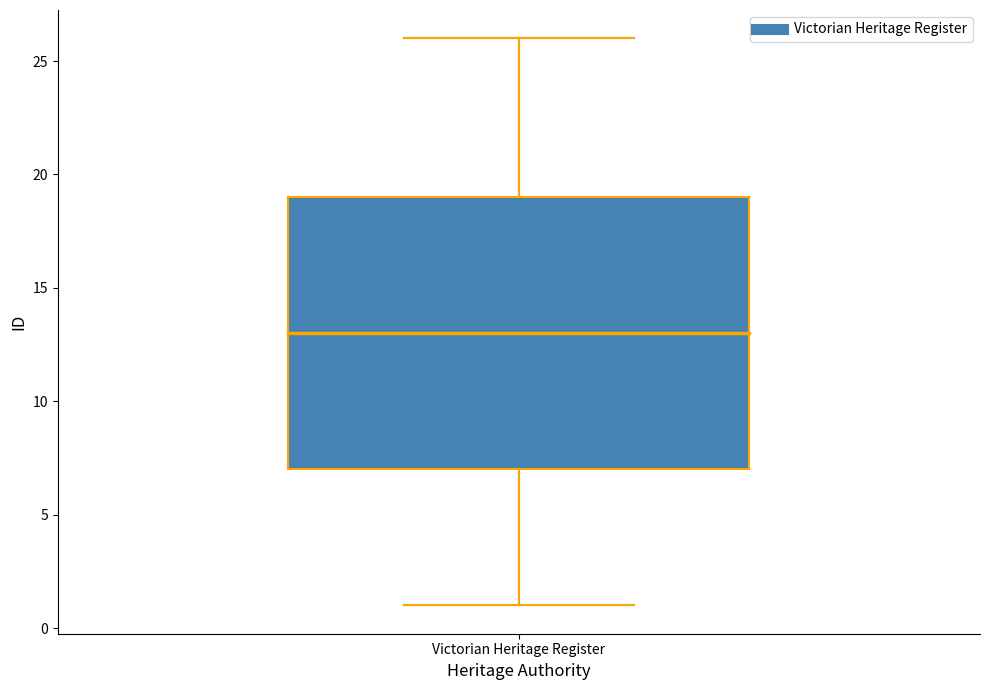

Transcribe this box plot: give where the median line is, the range the box spans, and where the two whiskers end, as read against the y-axis. The values are not printed on the chart, so give them approximately, as read against the axis.

median 13, box 7 to 19, whiskers 1 to 26